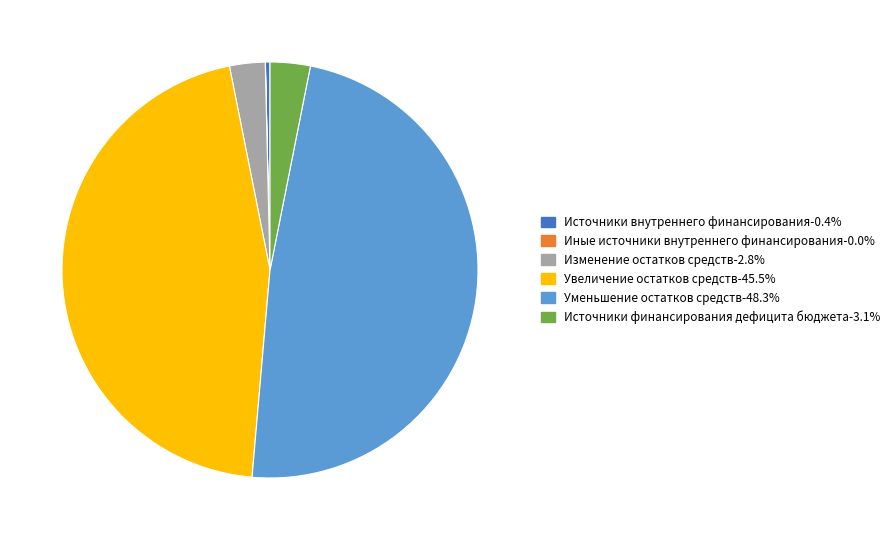

Does Изменение остатков средств-2.8% represent more than half of the total?

No